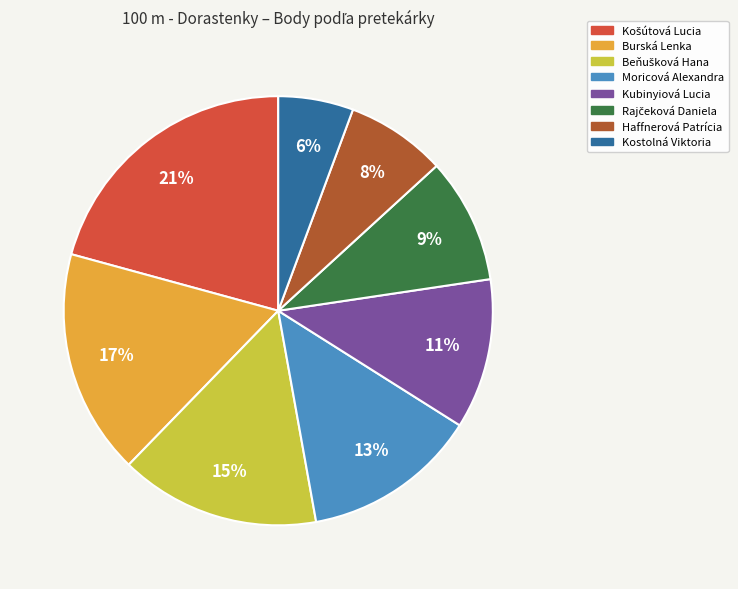

True or false: Kubinyiová Lucia accounts for 11% of the total.

True